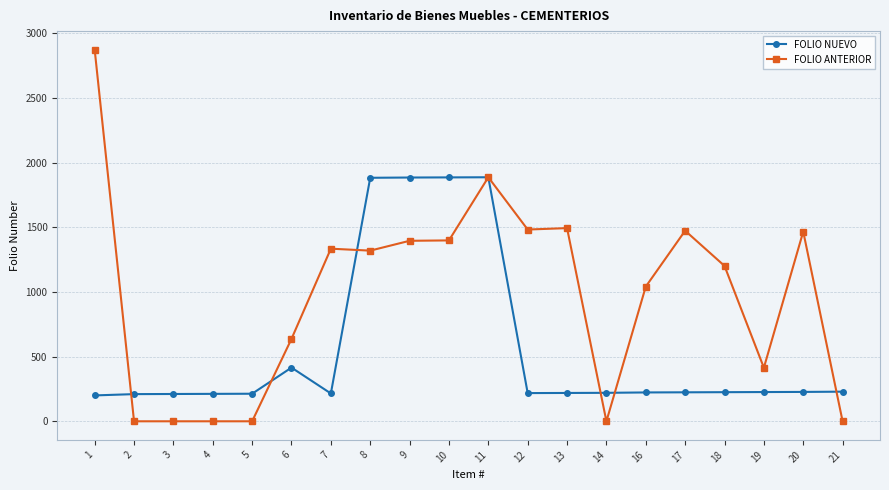

The FOLIO ANTERIOR series shows 1466 at 20. True or false?

True